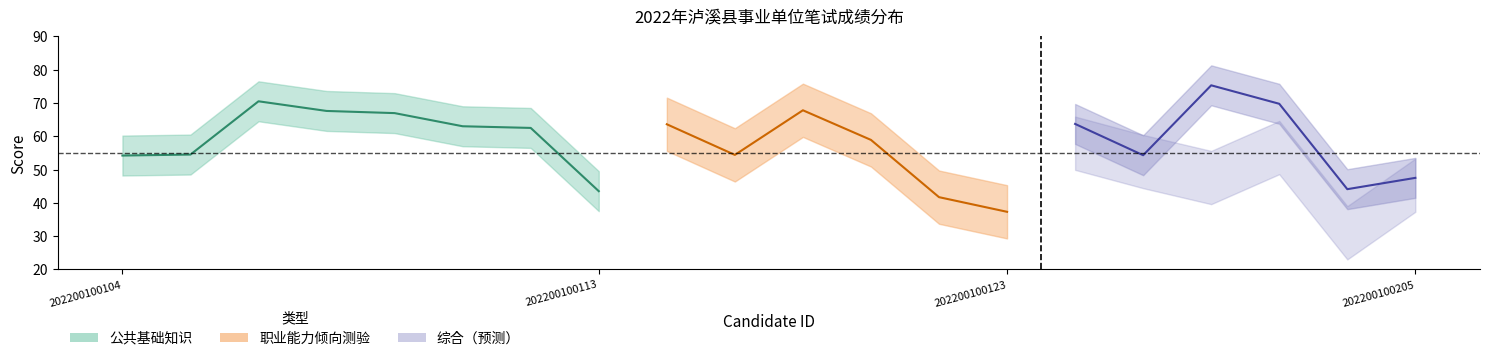

What is the spread (max minus min) of values at 202200100111?

11.2